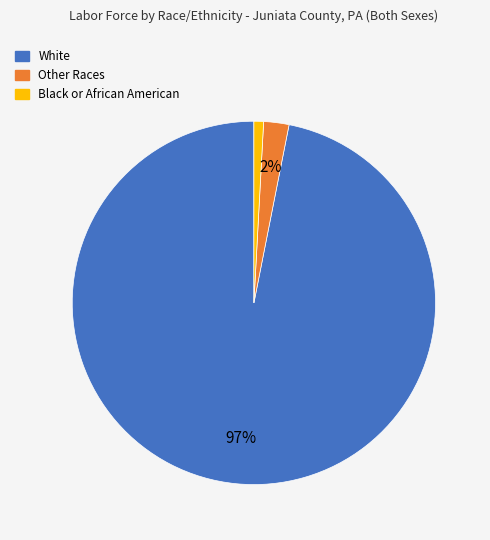

To the nearest percent, what percentage of the pie is Black or African American?

1%